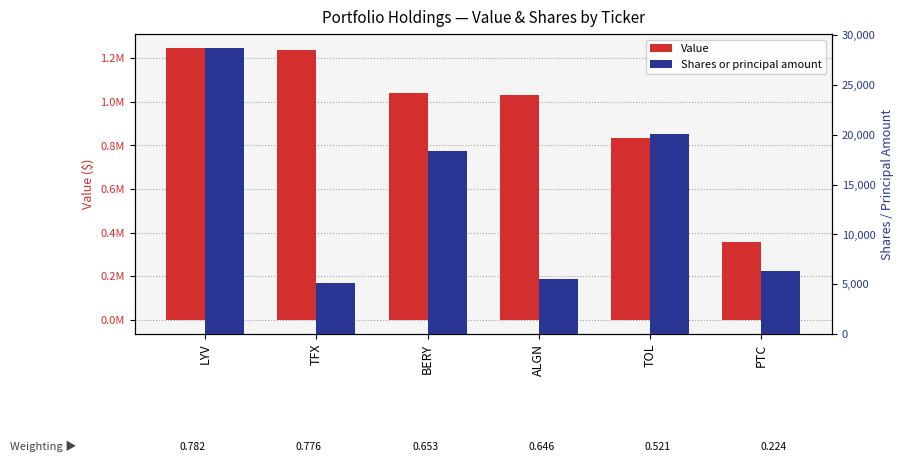

What is the minimum value shown in the chart?

5120